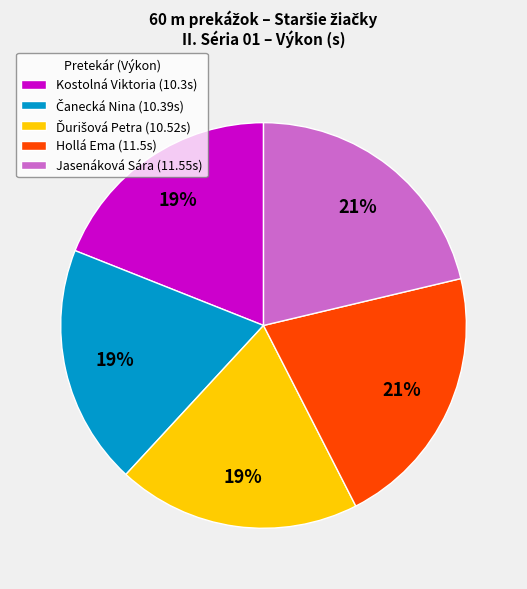

Is there any slice that represents more than half of the pie?

No